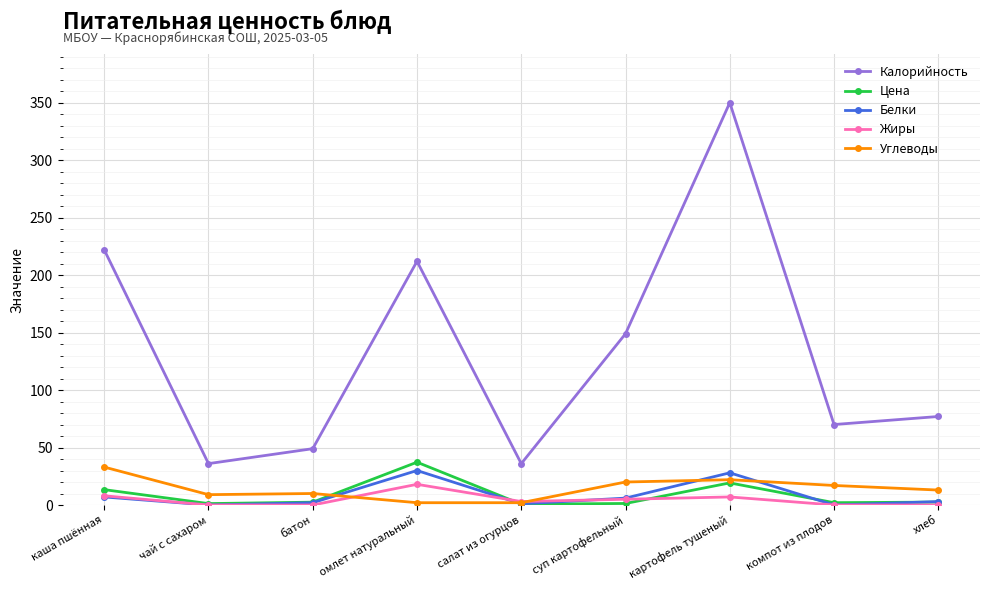

What is the difference between the maximum and second lowest values in the Жиры series?

18.0